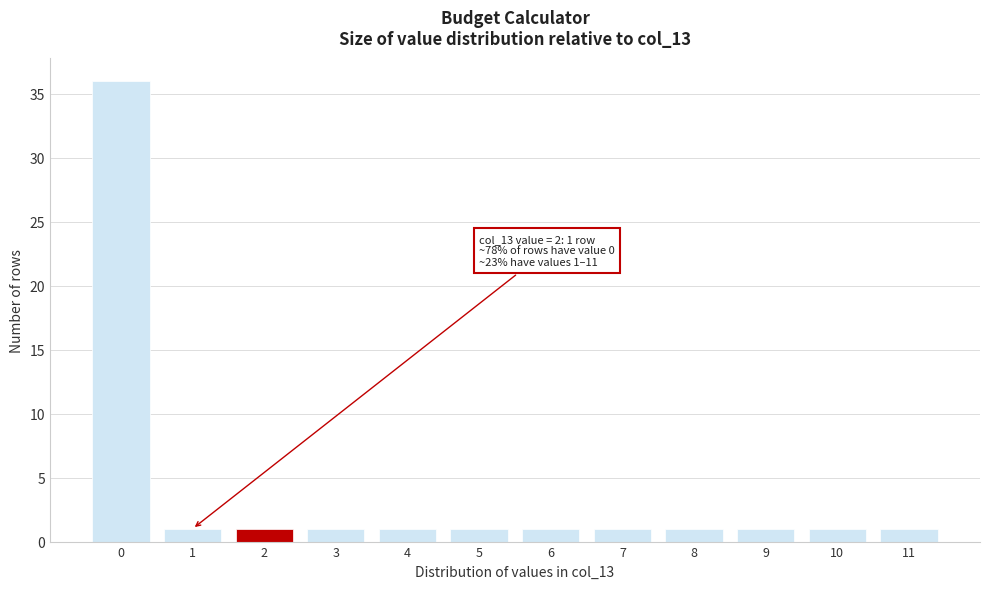

Reading left to right, extract all data points from this chart.

0=36	1=1	2=1	3=1	4=1	5=1	6=1	7=1	8=1	9=1	10=1	11=1